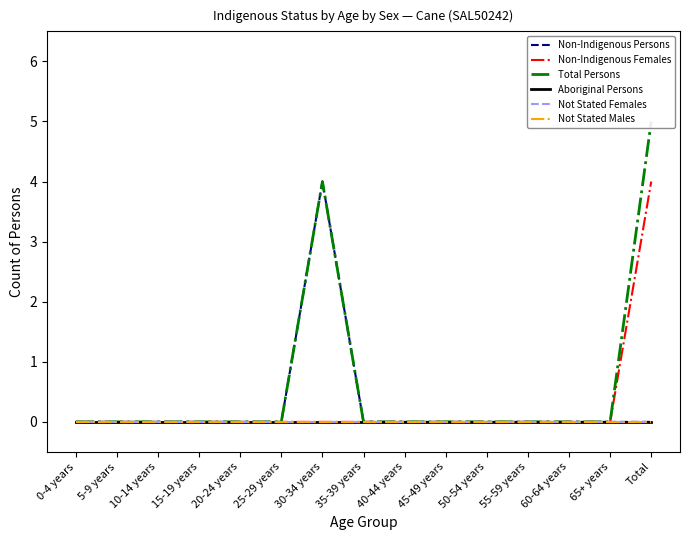

Does the chart have visible grid lines?

No